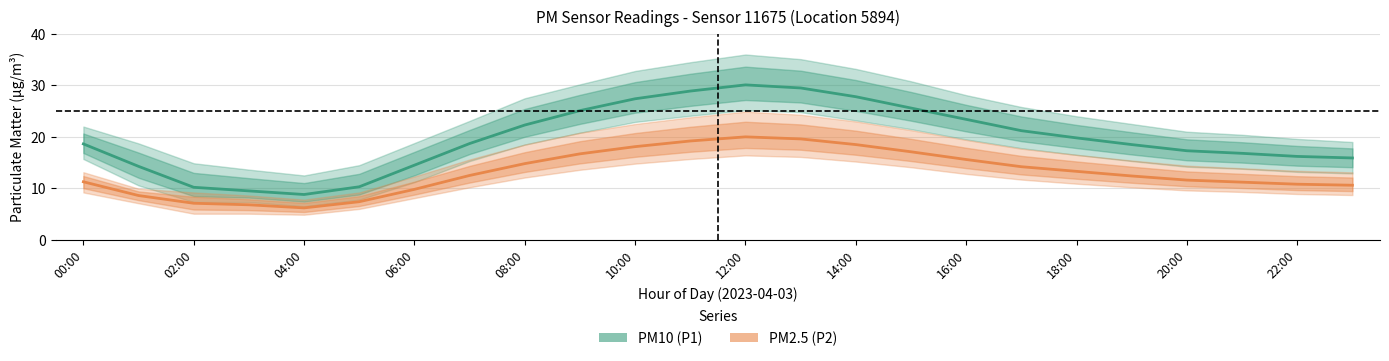

What is the average value of the PM10 (P1) series?

19.6